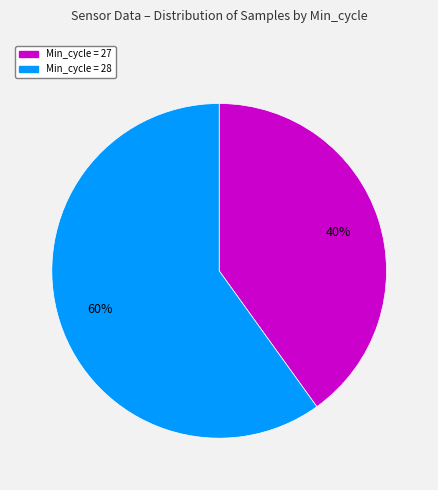

To the nearest percent, what is the average slice percentage?

50%